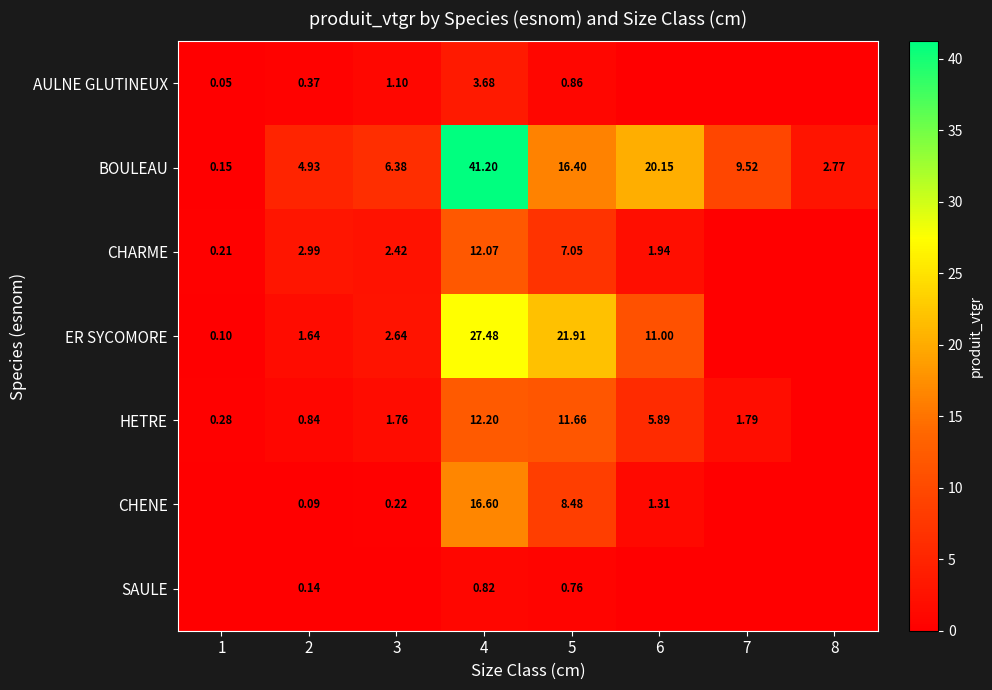

Is the value of HETRE at 5 greater than the value of BOULEAU at 2?

Yes